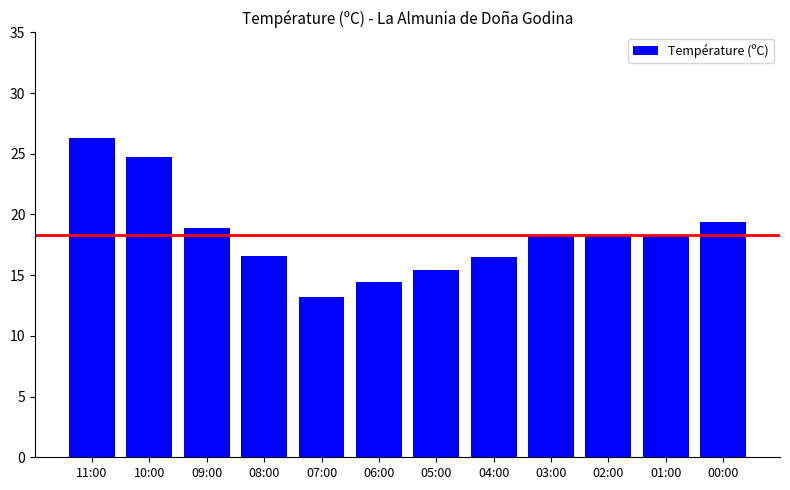

What is the difference between the values at 04:00 and 06:00?

2.1